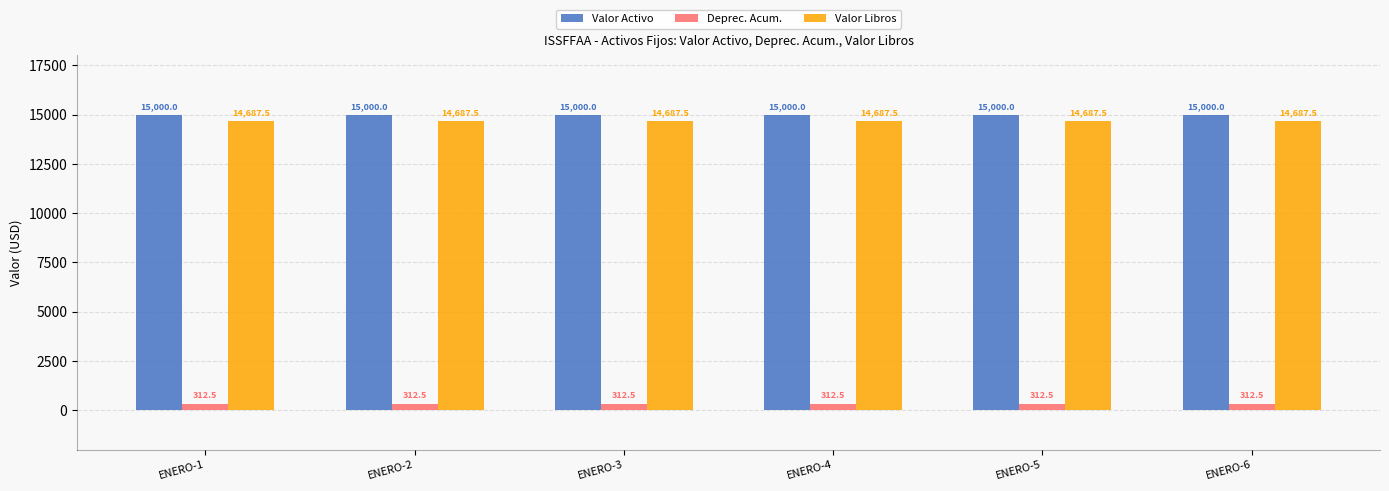

What is the smallest value displayed?

312.5